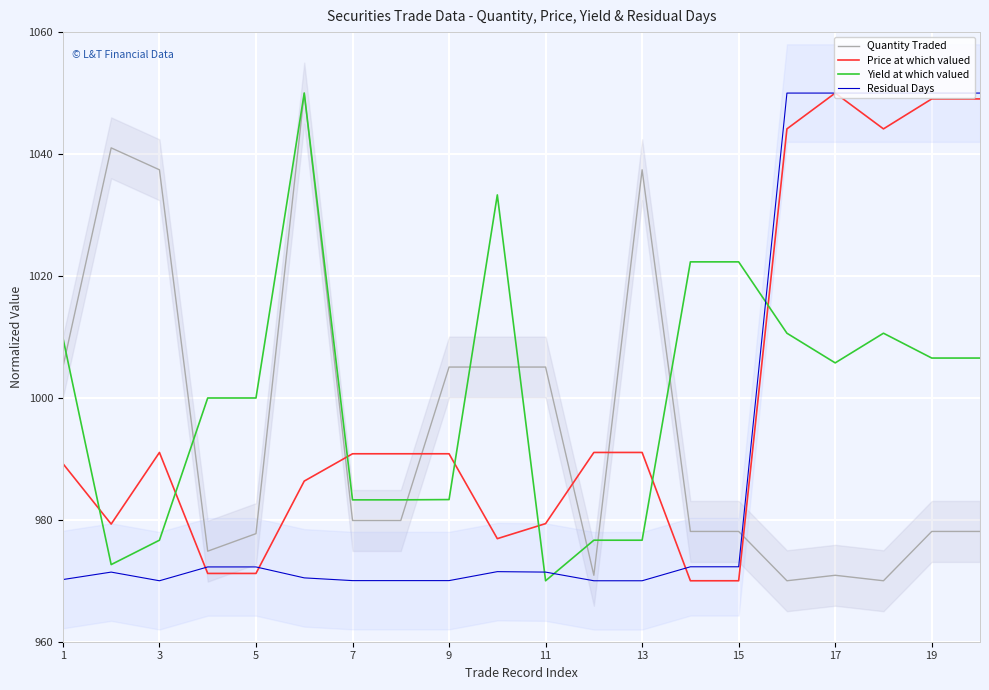

Which series has the largest total across all categories?

Yield at which valued